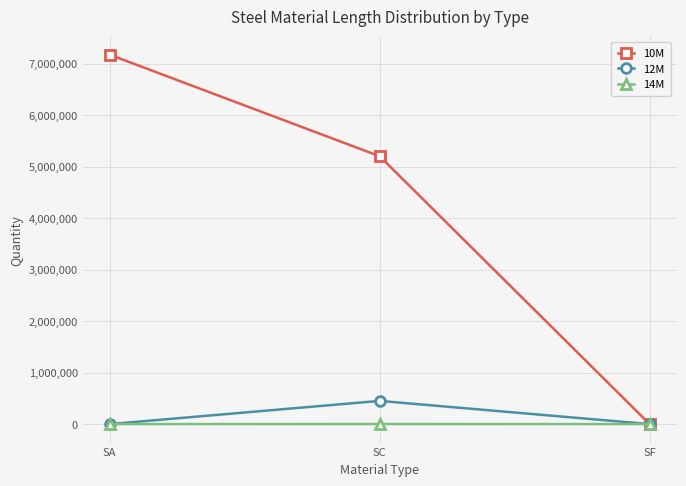

How many data points does each series have?

3